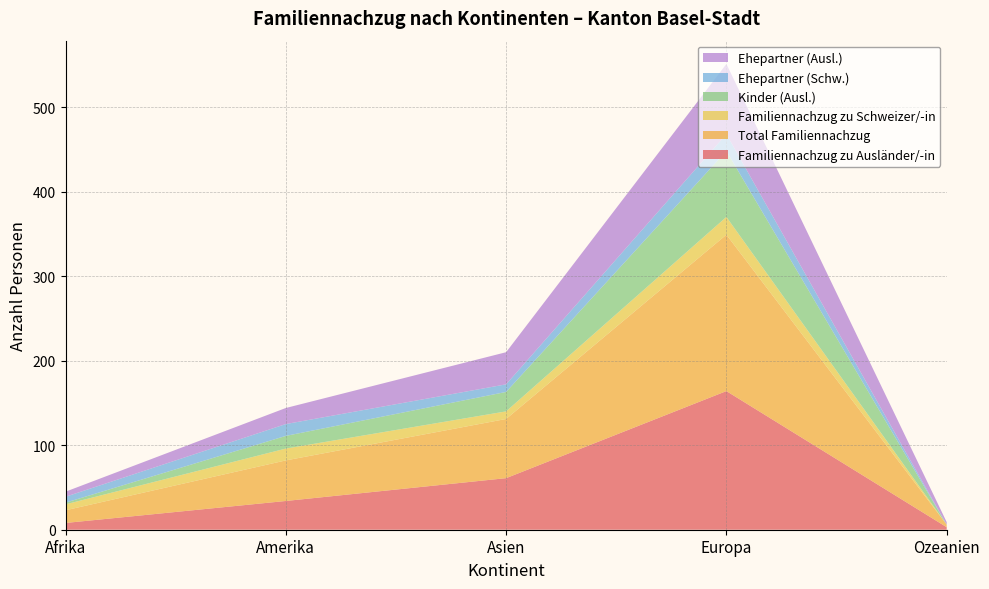

Reading right to left, list all the values displayed in this chart.

Familiennachzug zu Ausländer/-in: 3	164	61	34	8
Total Familiennachzug: 3	185	70	48	15
Familiennachzug zu Schweizer/-in: 0	21	9	14	7
Kinder (Ausl.): 0	78	23	15	2
Ehepartner (Schw.): 0	20	9	14	7
Ehepartner (Ausl.): 3	83	38	19	6